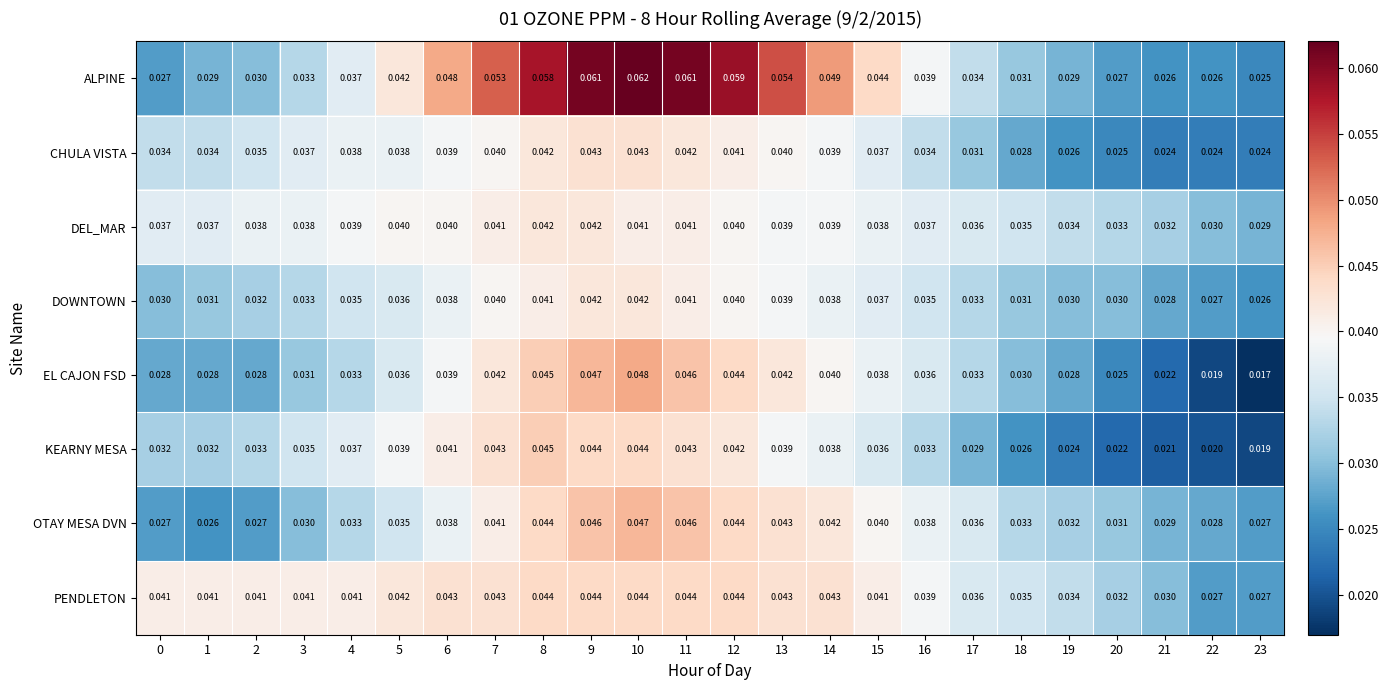

Which series has the largest total across all categories?

ALPINE